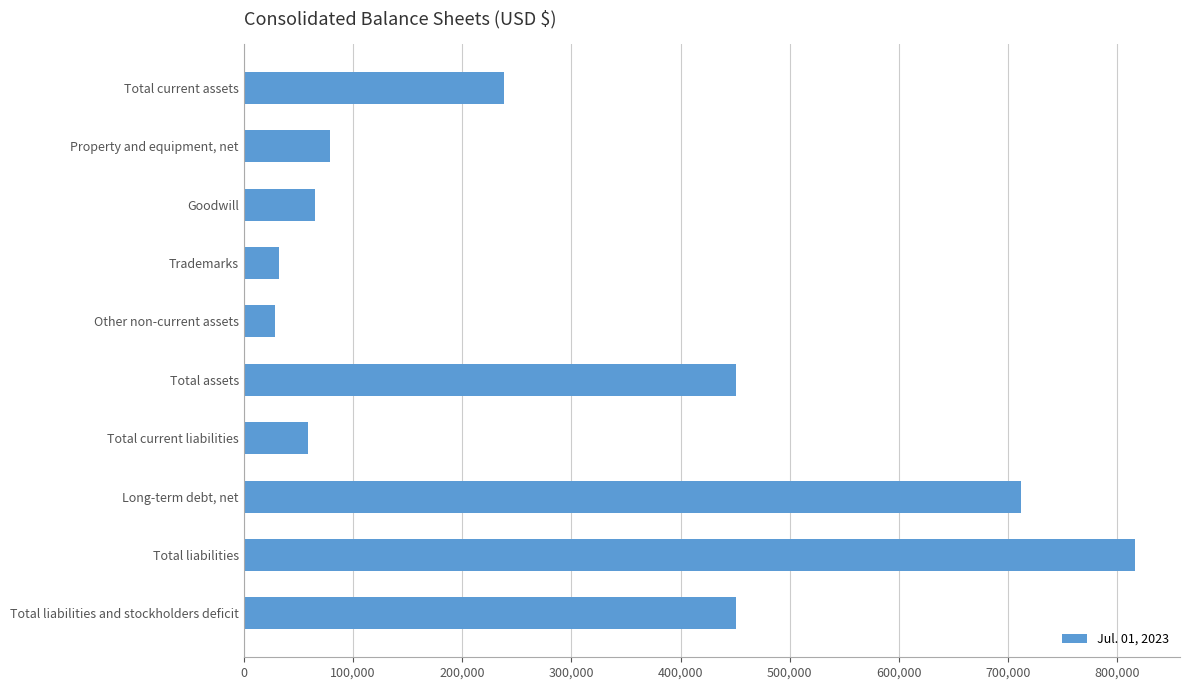

What is the value of the 5th bar from the top?

28211